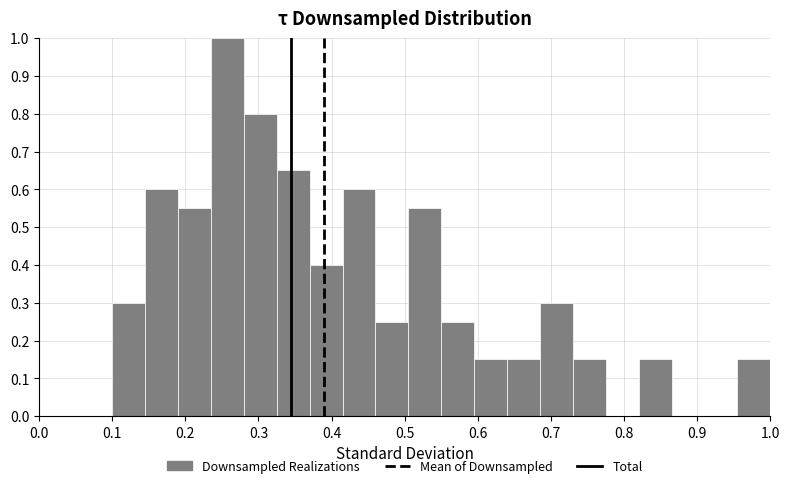

What is the height of the bar covering 0.460 to 0.505 on the x-axis? Neither the bar edges nor the heights are printed on the chart, so give them approximately, as read against the axes.

0.25